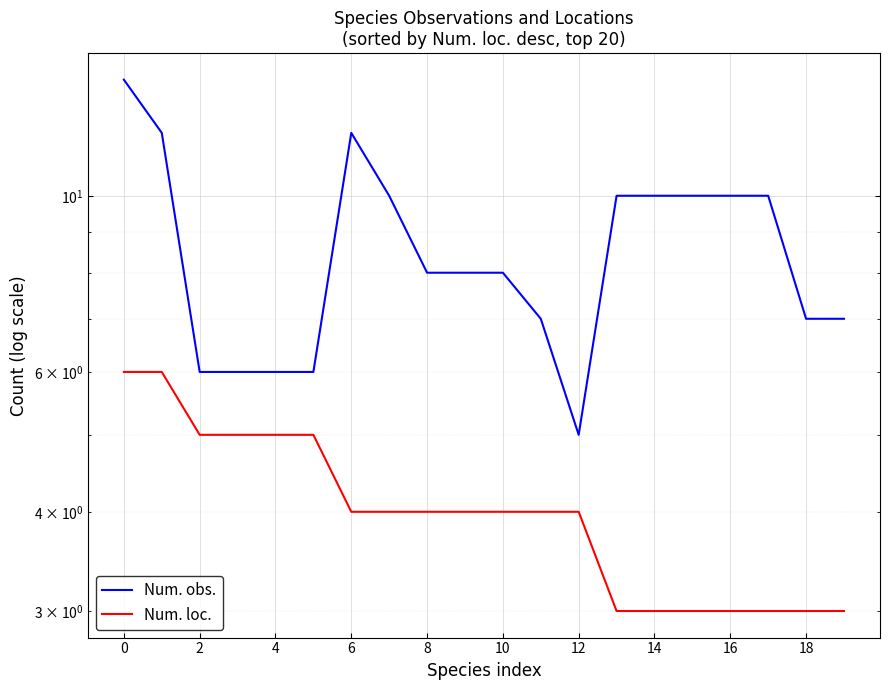

Reading left to right, list all the values displayed in this chart.

Num. obs.: 14	12	6	6	6	6	12	10	8	8	8	7	5	10	10	10	10	10	7	7
Num. loc.: 6	6	5	5	5	5	4	4	4	4	4	4	4	3	3	3	3	3	3	3